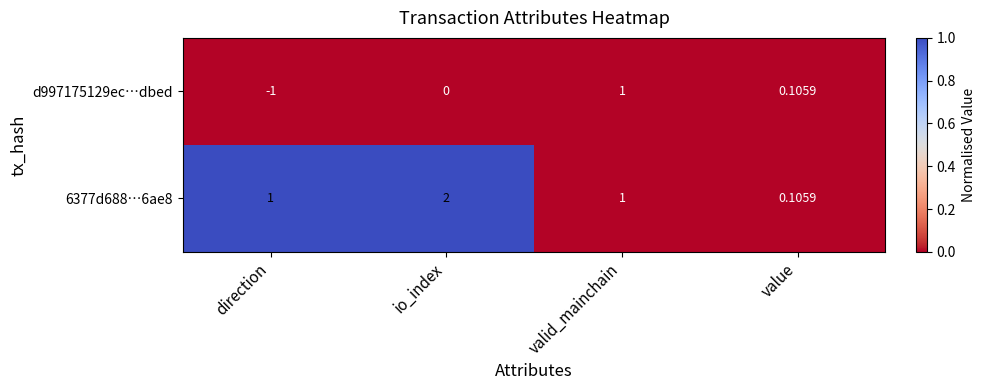

Between io_index and value, which series saw the biggest shift?

6377d688…6ae8